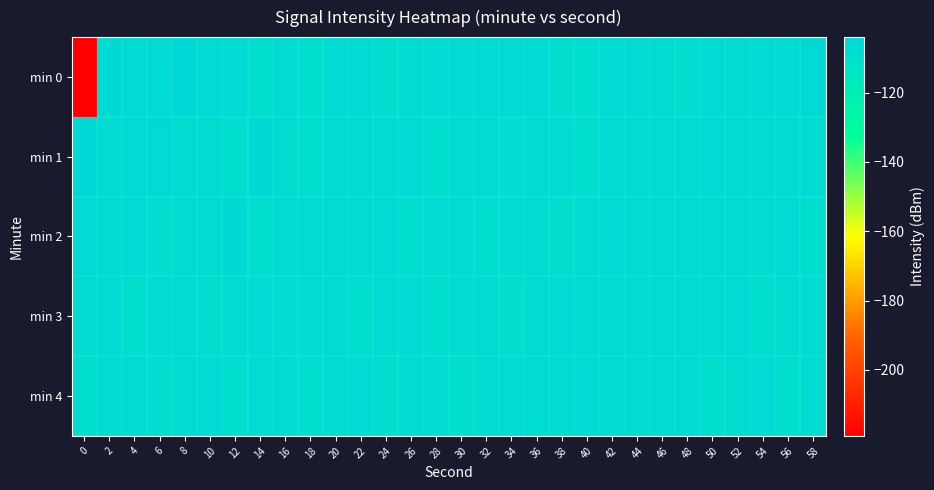

Which series changed the most between 38 and 54?

min 0